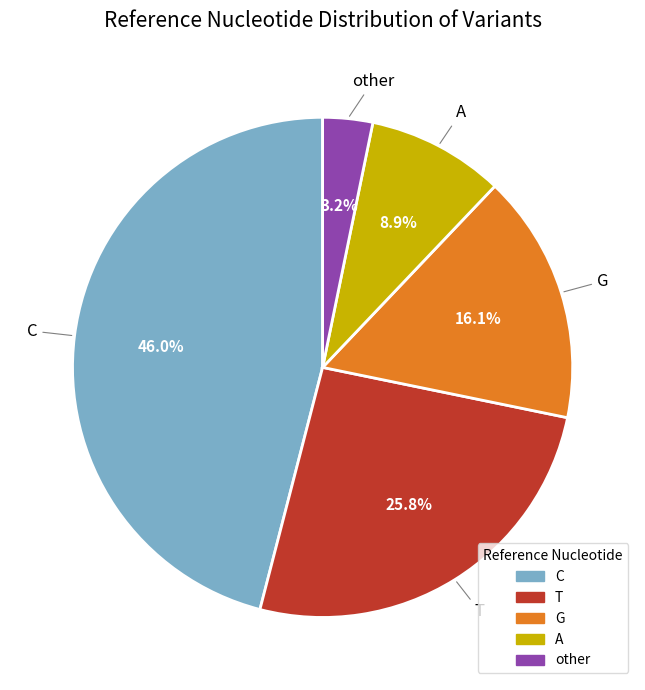

To the nearest percent, what percentage of the pie is C?

46%